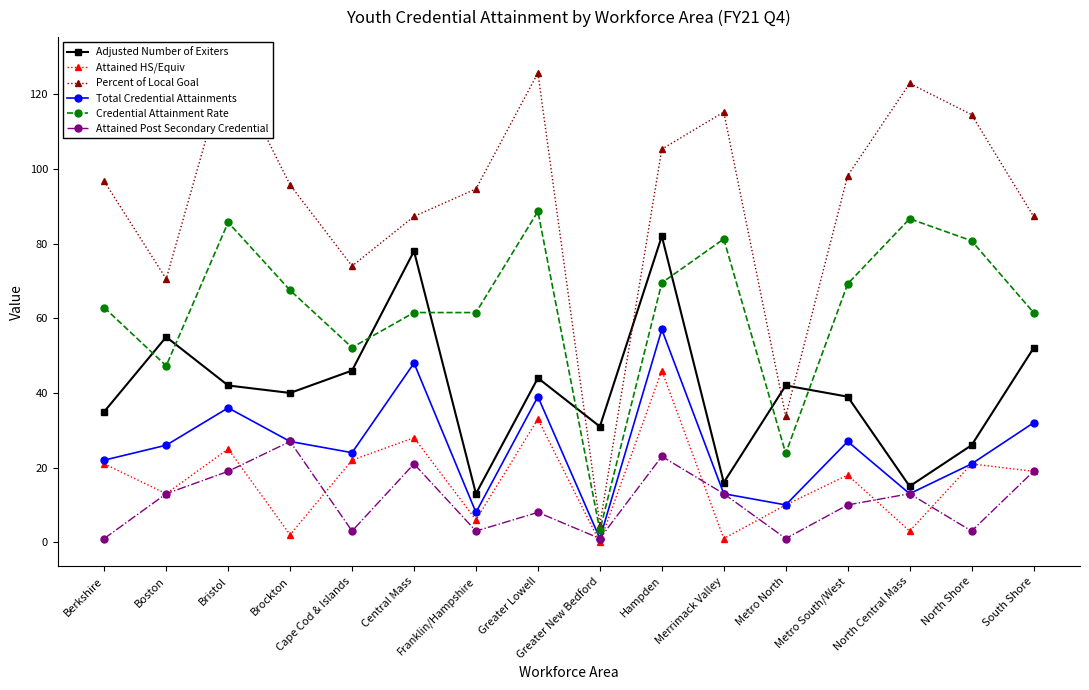

How many categories are shown in the chart?

16